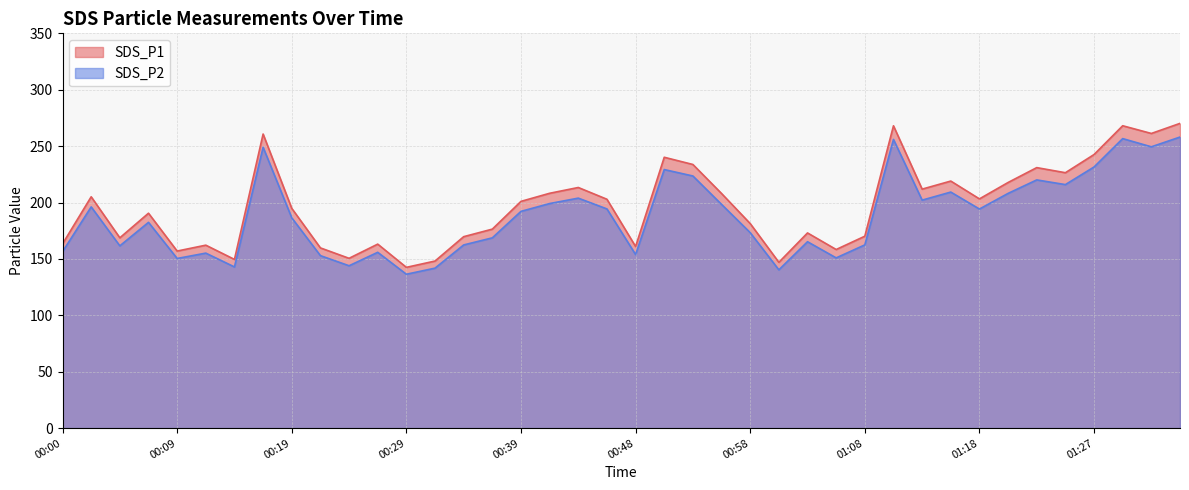

What position from the left is 01:35?

40